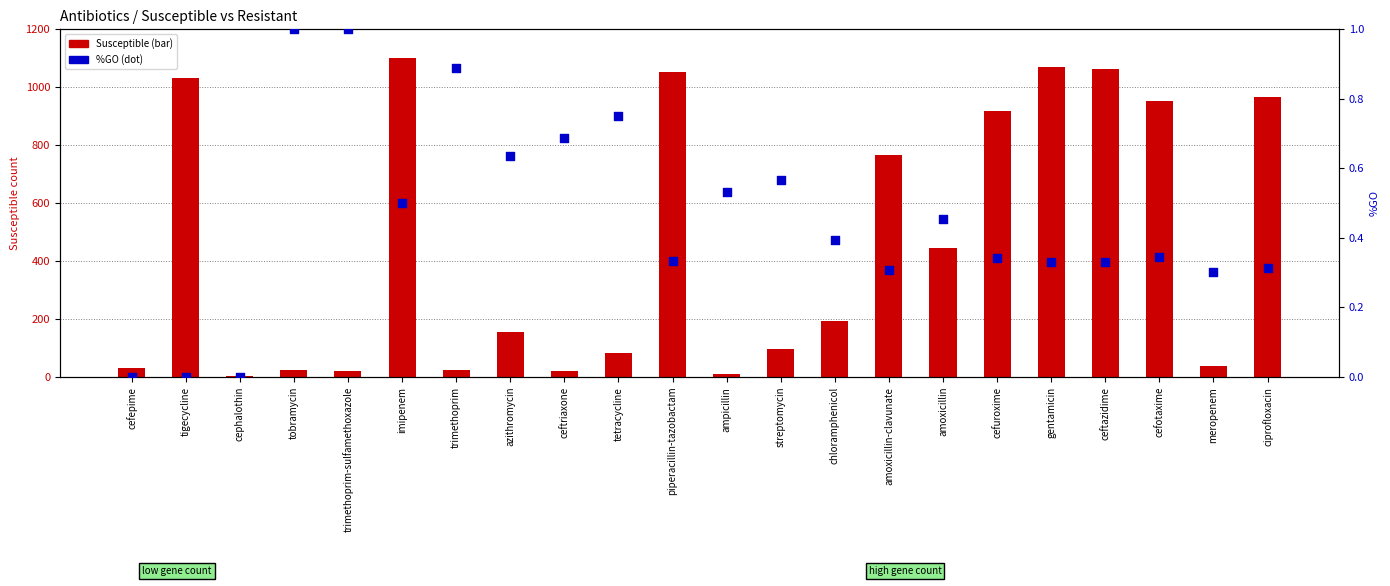

Which series has the widest spread of Y values?

Susceptible